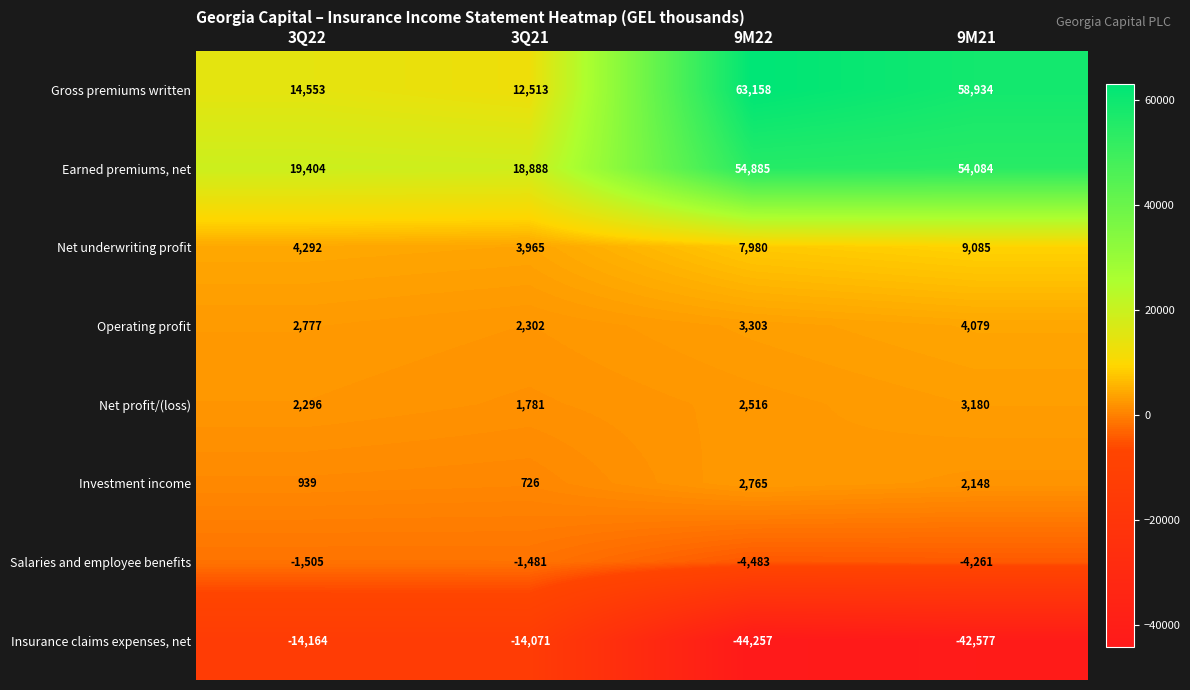

Which series changed the most between 3Q22 and 3Q21?

Gross premiums written